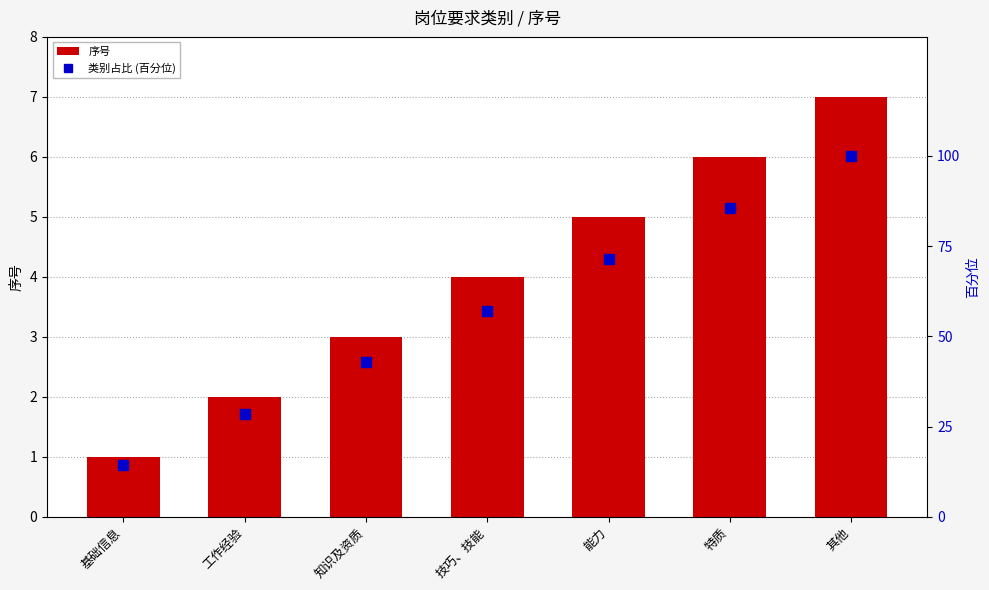

What is the label of the 7th bar from the left?

其他